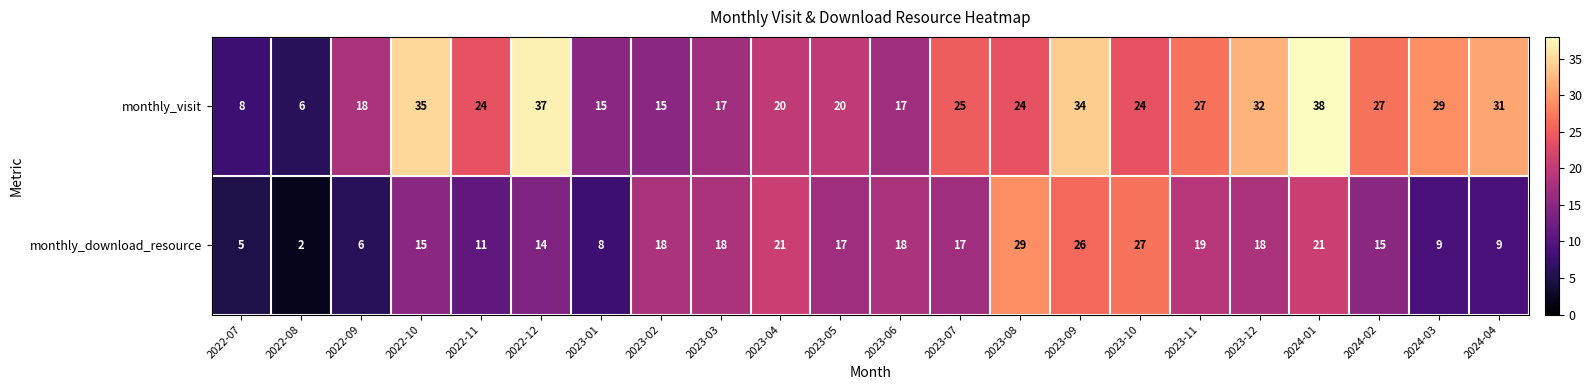

What value does the monthly_visit series have at 2023-08?

24